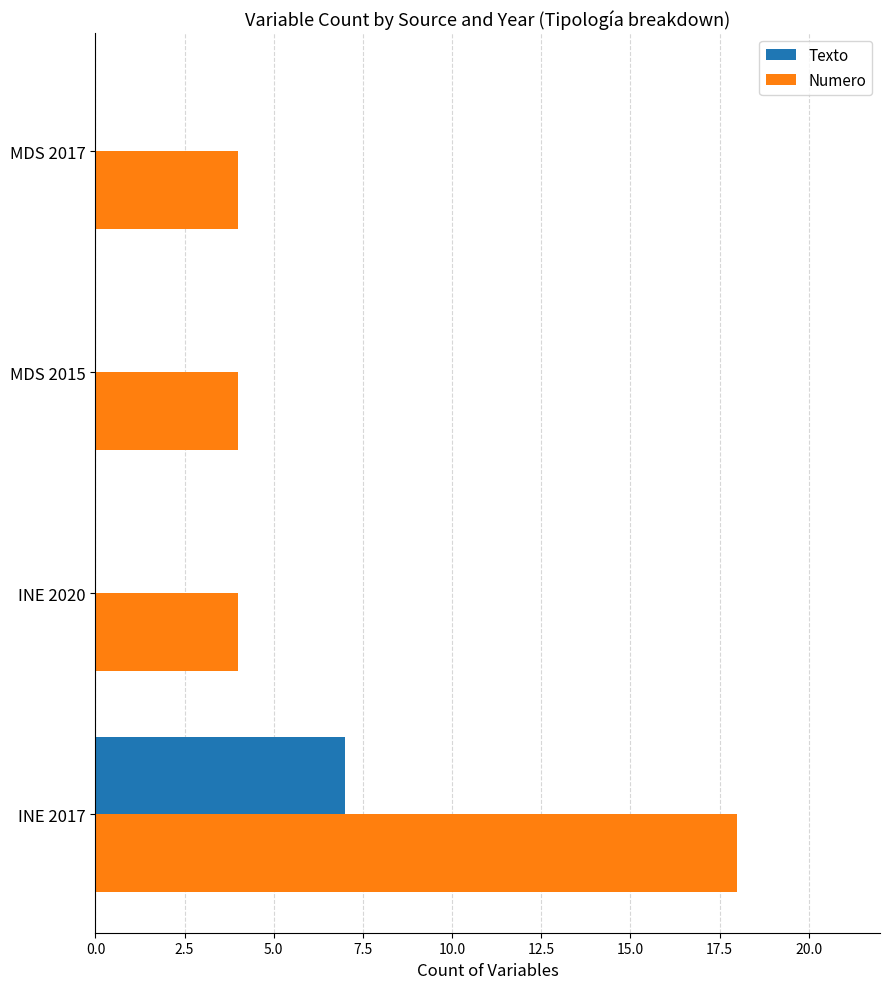

The Numero series shows 9 at INE 2017. True or false?

False